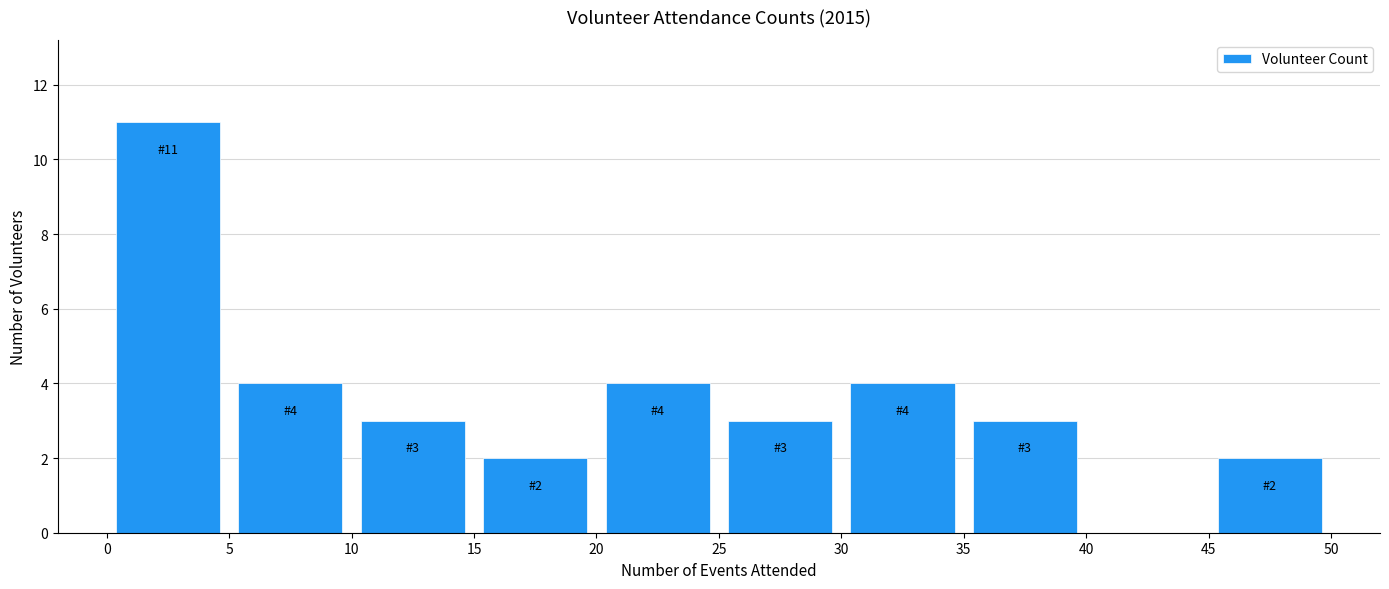

Over which range of the x-axis is the bar tallest?

0 to 5